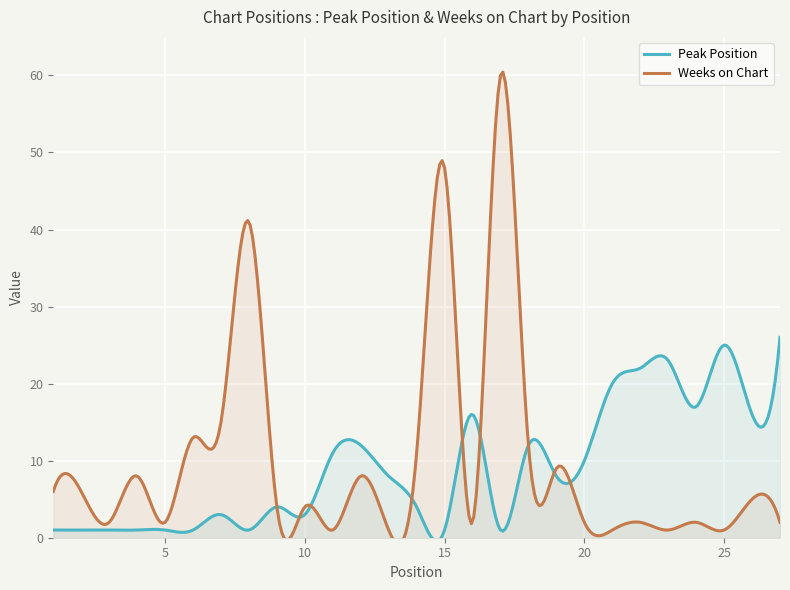

Reading left to right, transcribe all the data shown in this chart.

Peak Position: 1	1	1	1	1	1	3	1	4	3	11	12	8	4	1	16	1	12	8	10	20	22	23	17	25	16	26
Weeks on Chart: 6	6	2	8	2	13	15	41	4	4	1	8	1	11	48	2	60	12	9	2	1	2	1	2	1	5	2